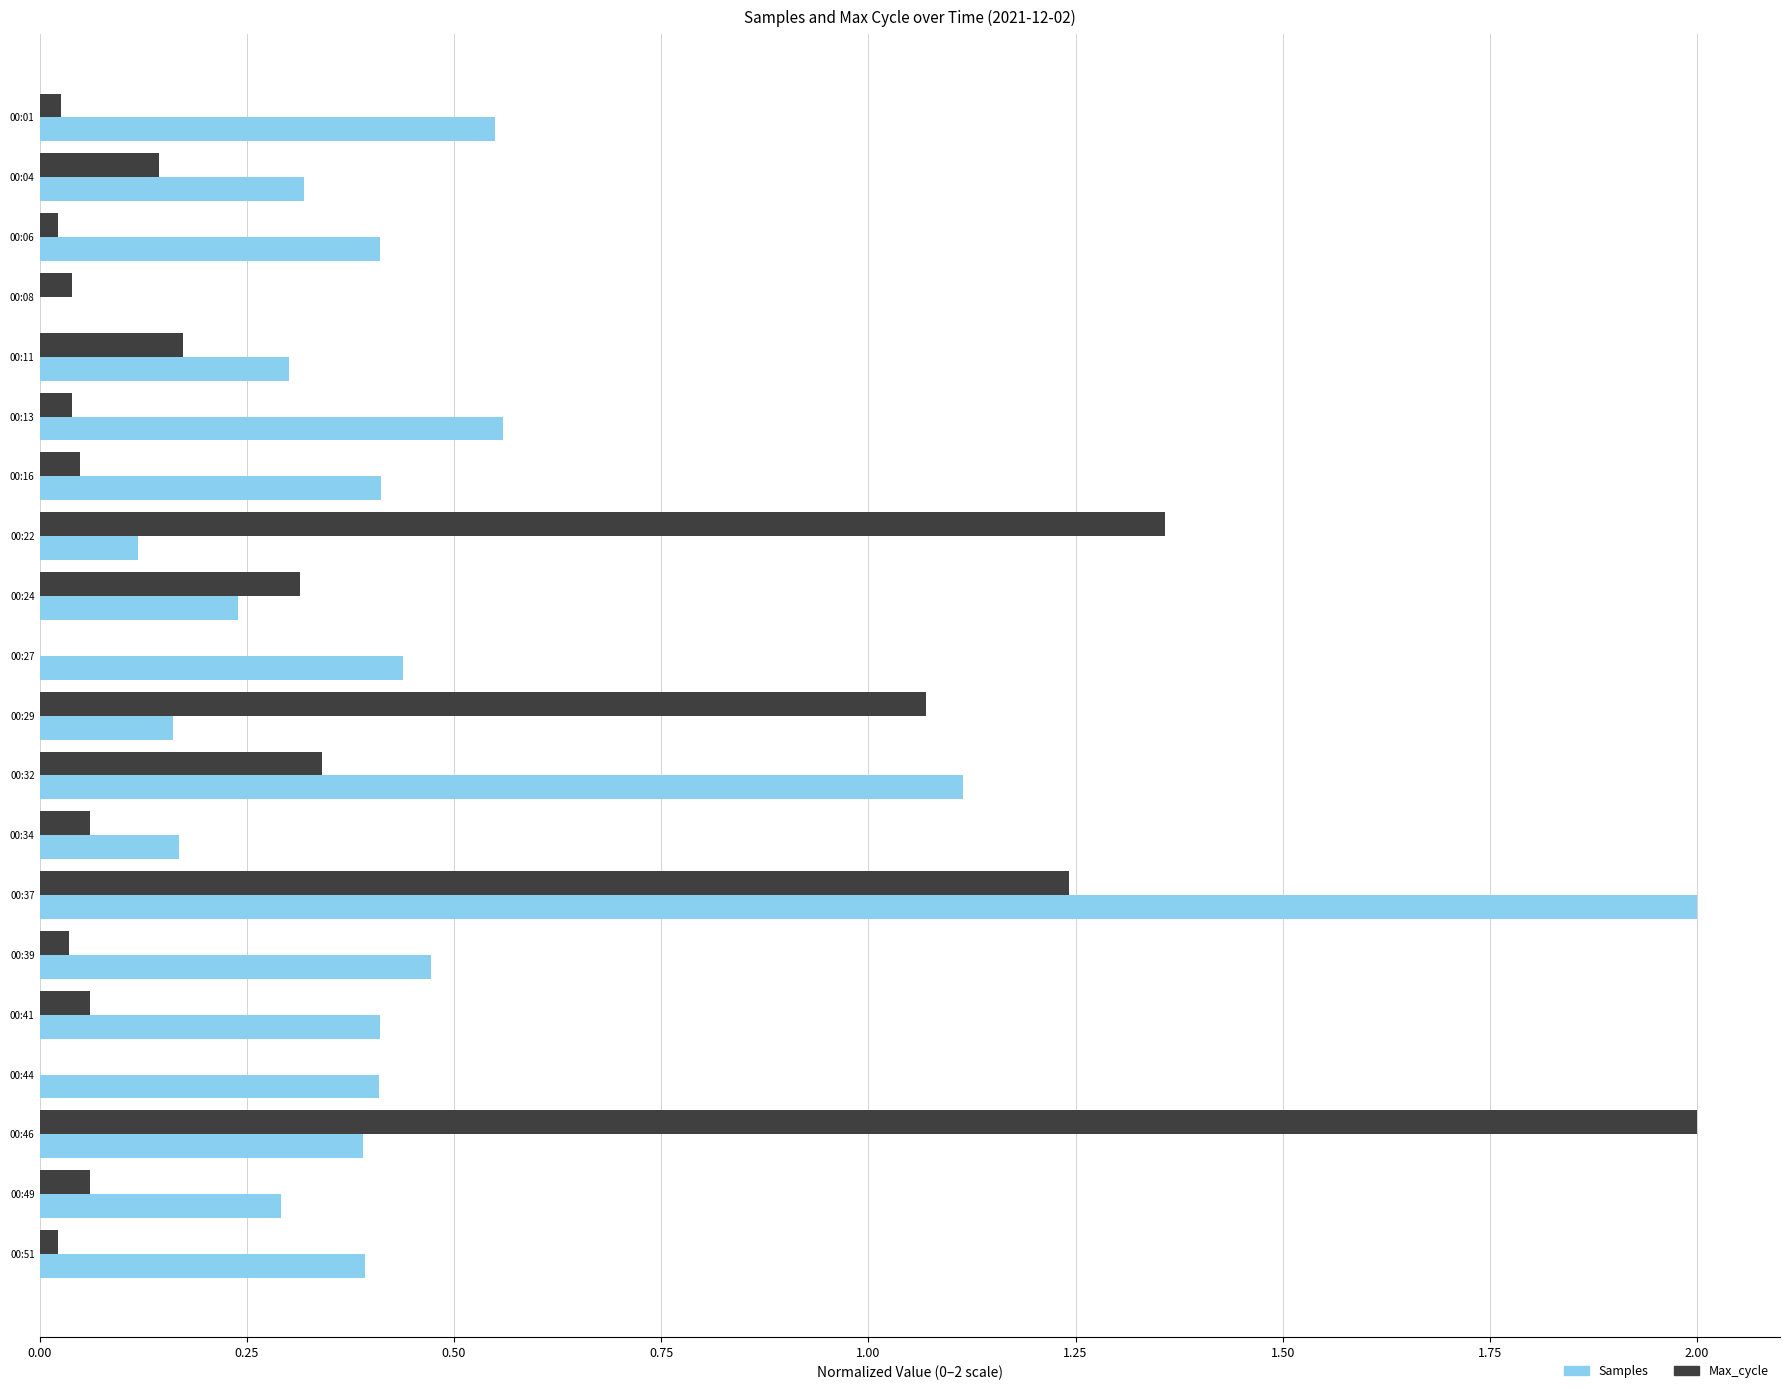

How many series are shown in this chart?

2